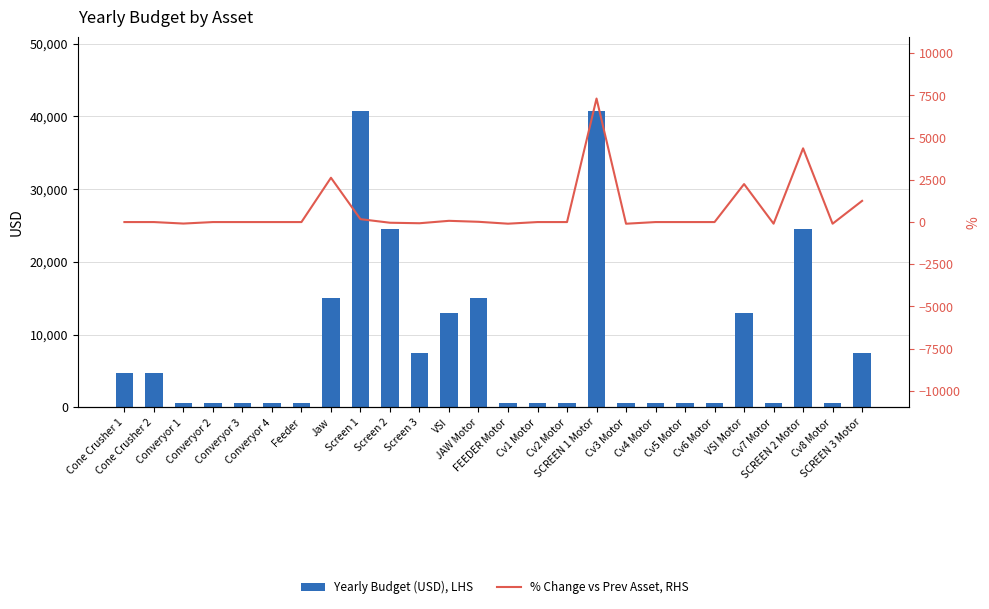

Which series has the largest range (max minus min)?

Yearly Budget (USD), LHS